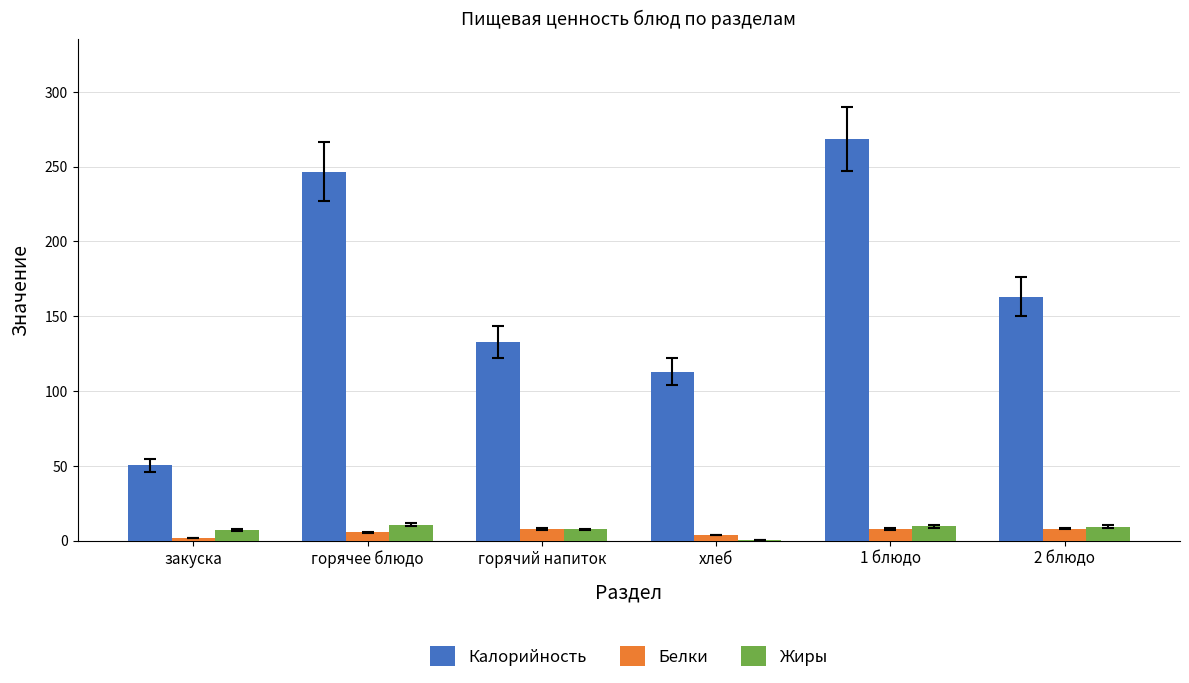

True or false: Калорийность has a value of 50.2 at закуска.

True